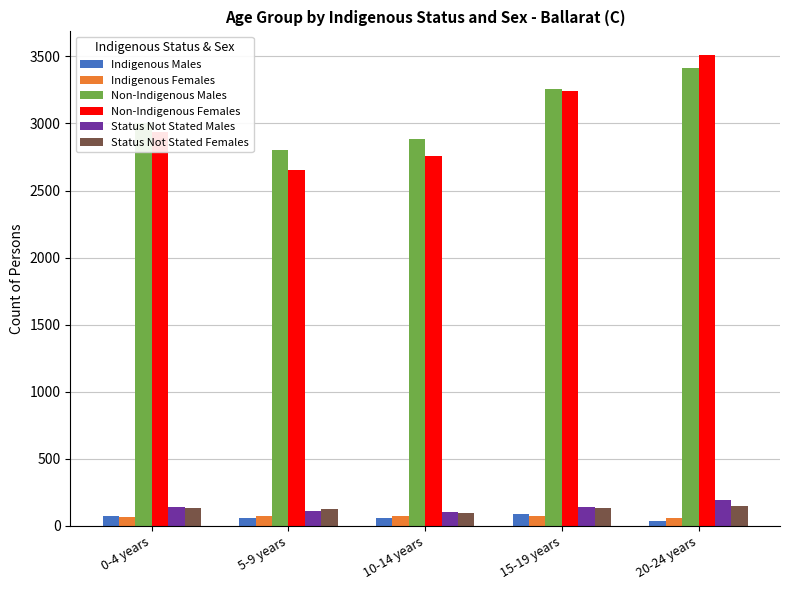

What is the highest value of the Indigenous Females series?

76